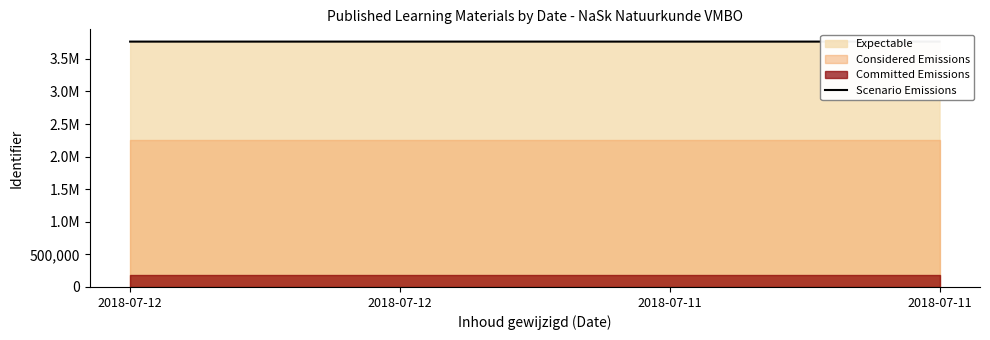

At which label does the data first exceed 3765192?

2018-07-11